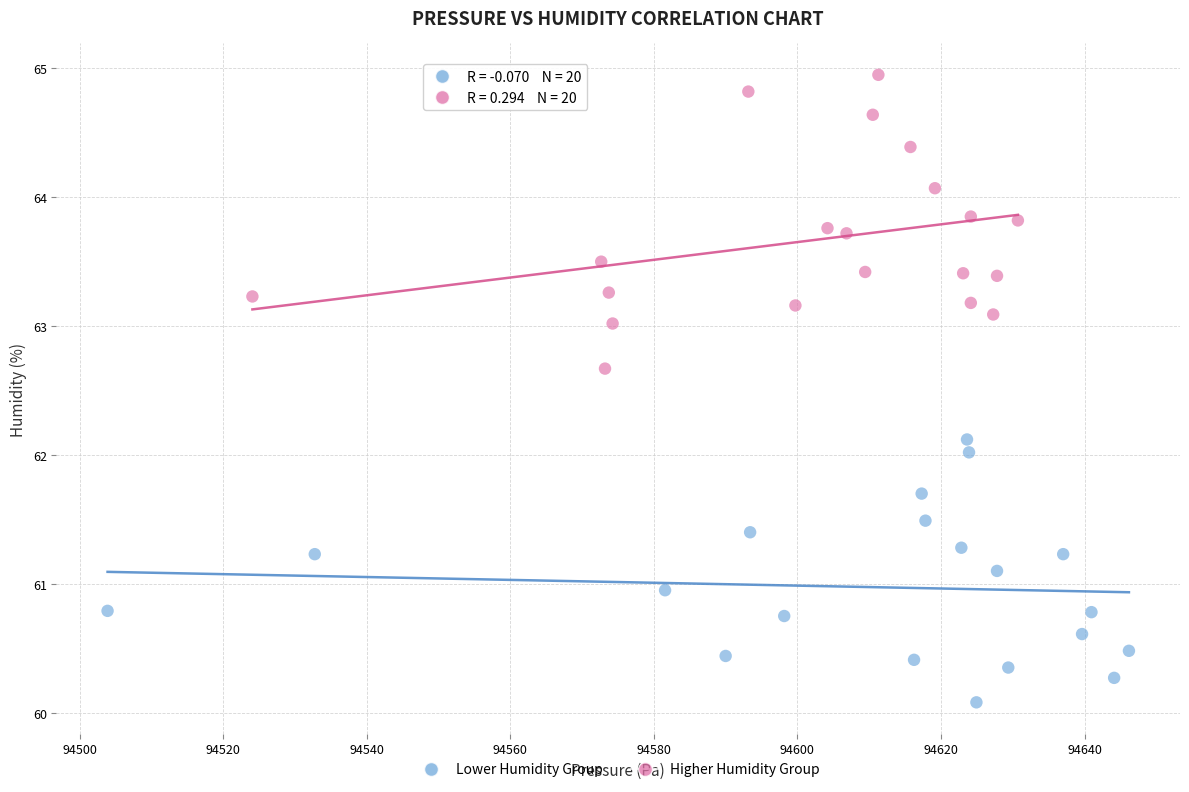

Which series reaches the maximum Y coordinate?

Higher Humidity Group